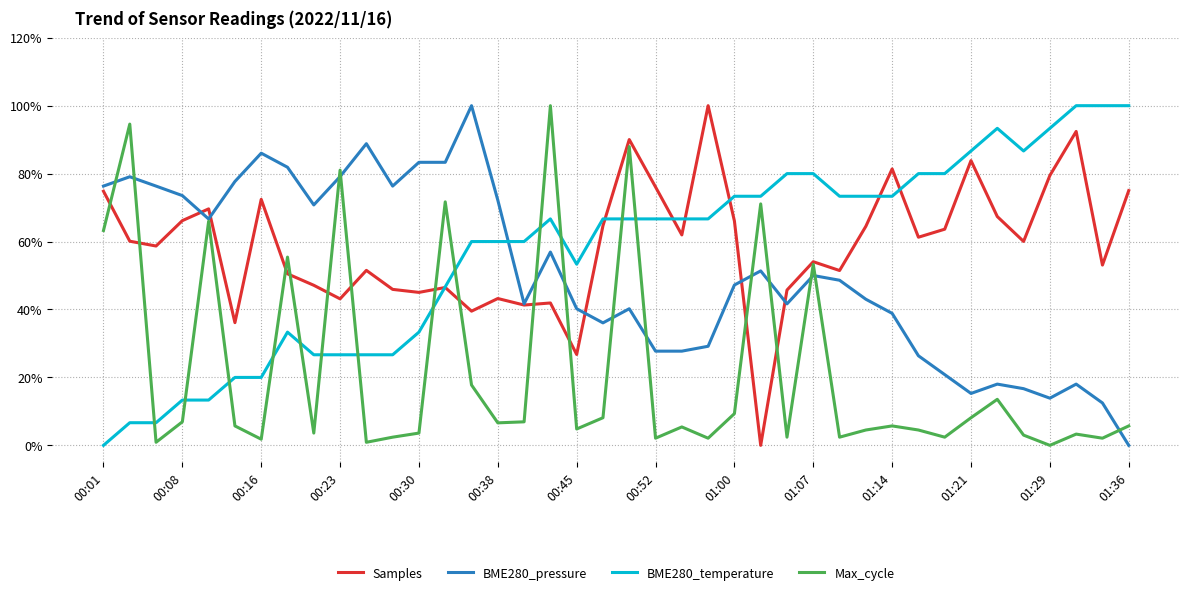

At which category is the sum across all series the highest?

20